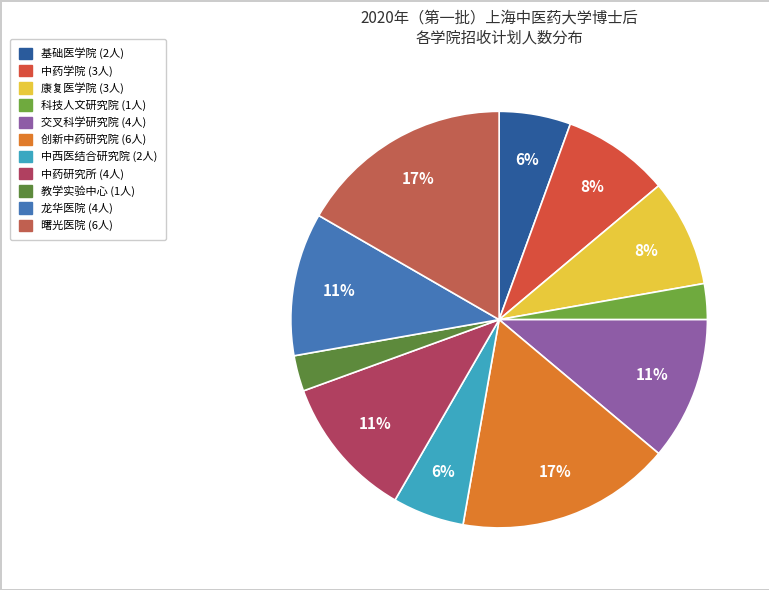

Do 曙光医院 and 龙华医院 together represent more than half of the pie?

No